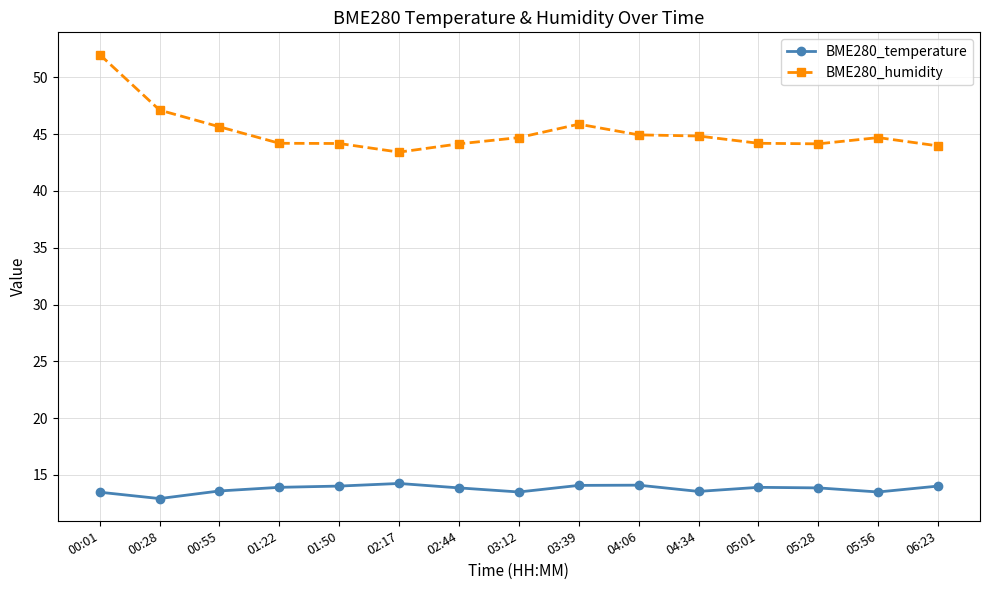

True or false: BME280_humidity has more than 0 interior local peaks.

True